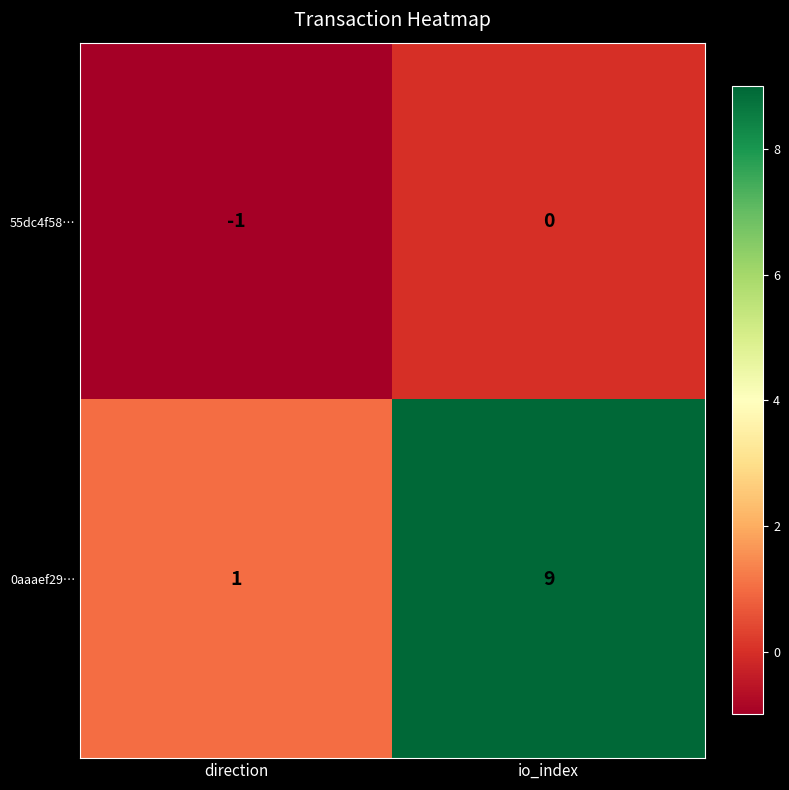

Is it true that 0aaaef29… equals 2 at direction?

False